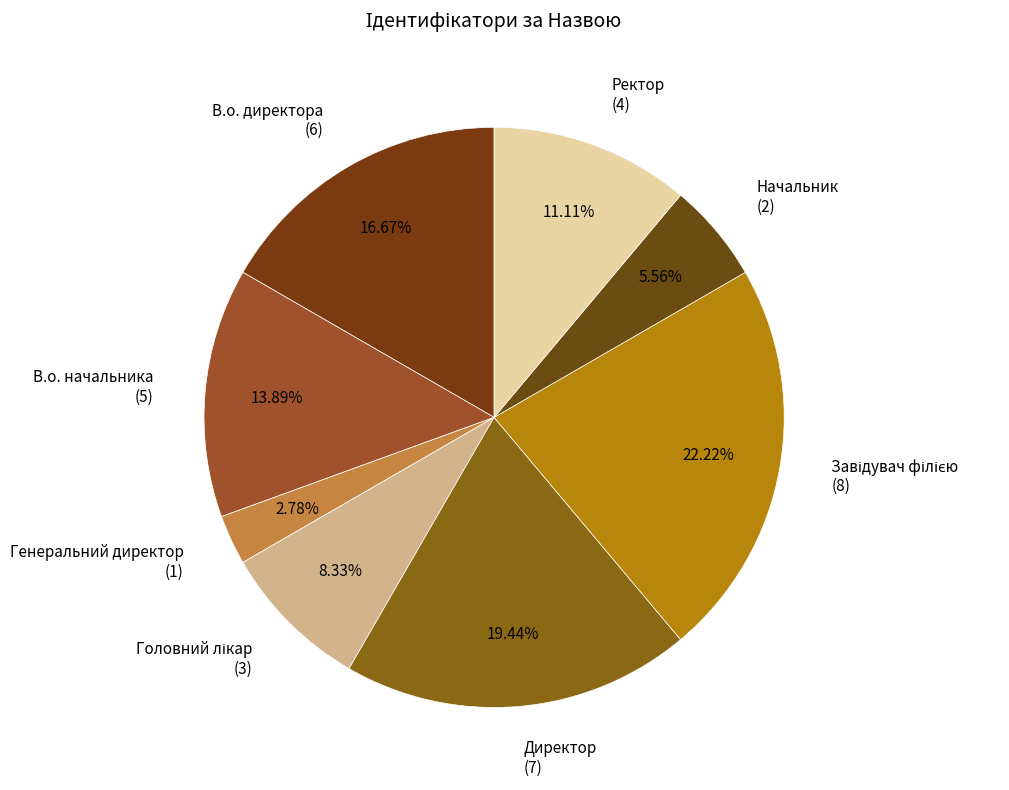

To the nearest percent, what is the average slice percentage?

12%